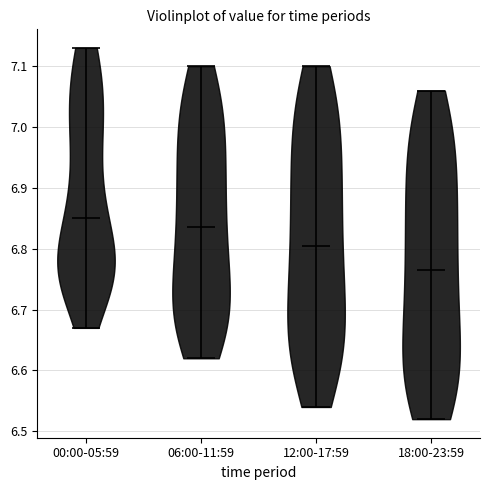

Reading left to right, read every violin against the y-axis: where its median line is, and the lowest and highest points it reaches. The values are not printed on the chart, so give them approximately, as read against the axis.

00:00-05:59: median line 6.85, lowest point 6.67, highest point 7.13
06:00-11:59: median line 6.84, lowest point 6.62, highest point 7.10
12:00-17:59: median line 6.81, lowest point 6.54, highest point 7.10
18:00-23:59: median line 6.77, lowest point 6.52, highest point 7.06